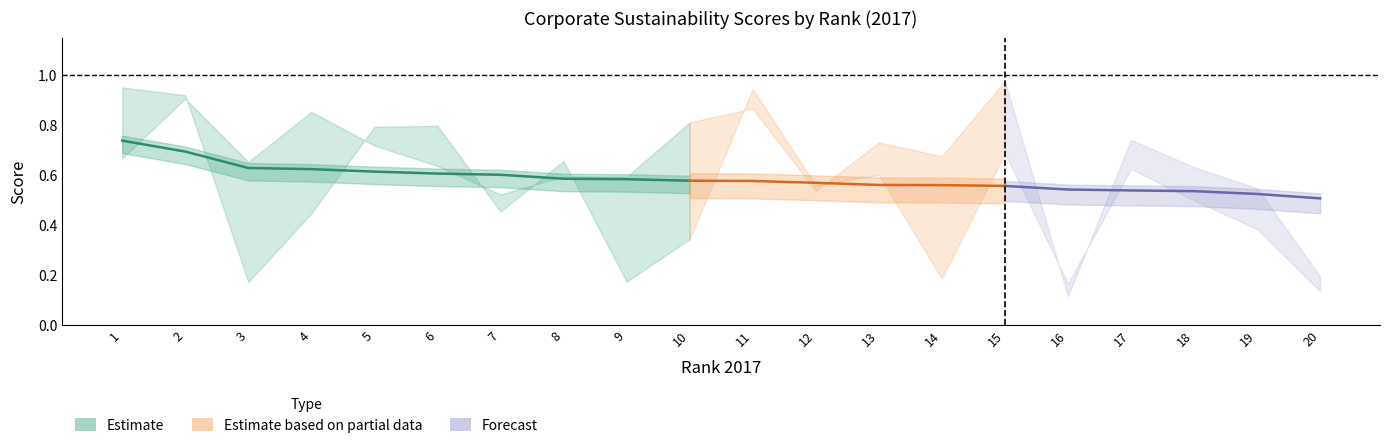

Count the number of categories in the chart.

20